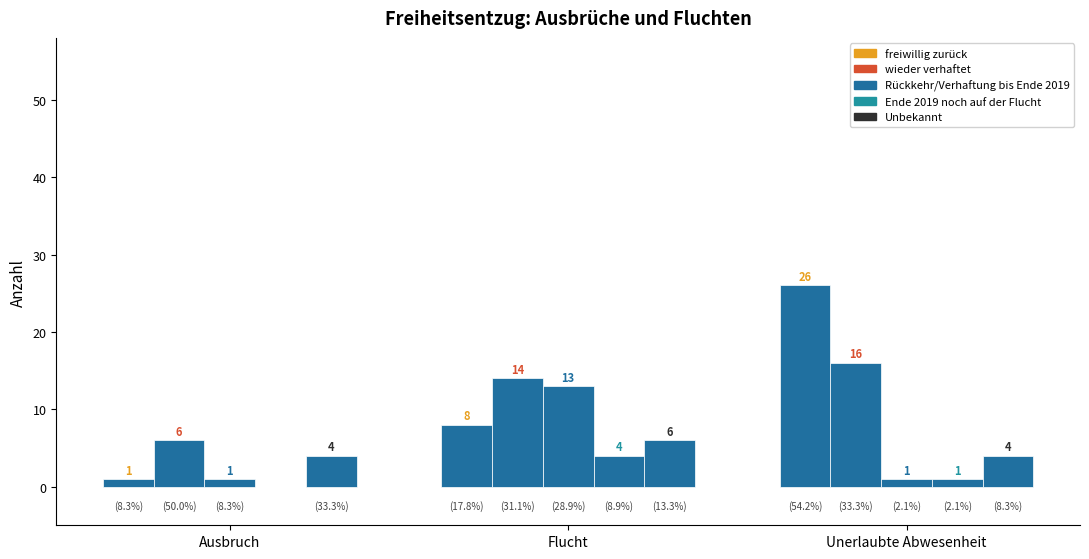

What is the difference between the highest and lowest values at Unerlaubte Abwesenheit?

25